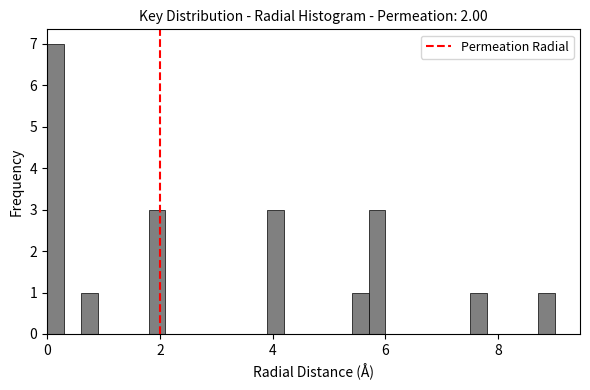

Read against the x-axis, roughly where is the centre of the tallest bar?

0.2